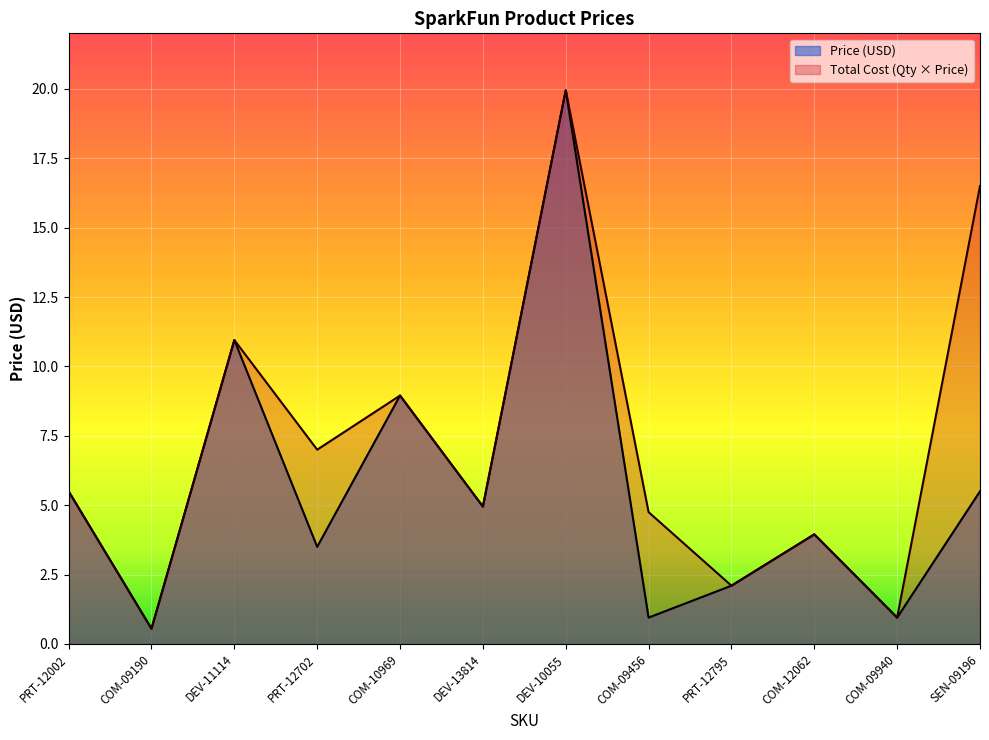

What is the difference between the maximum and minimum values in the Total Cost series?

19.4